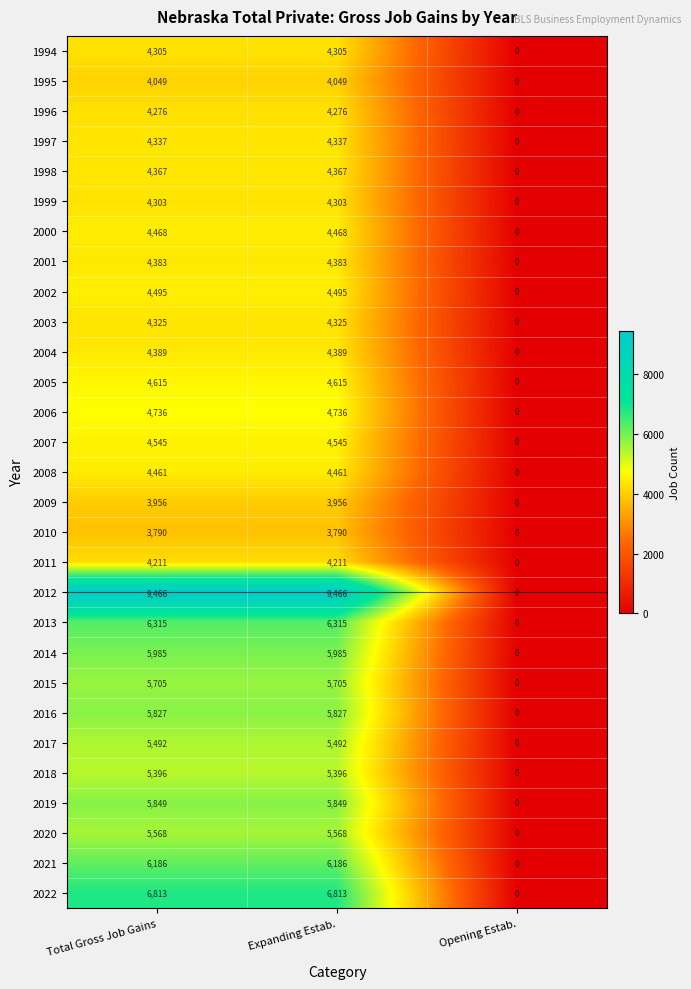

Is the value of 1995 at Opening Estab. greater than the value of 2019 at Total Gross Job Gains?

No